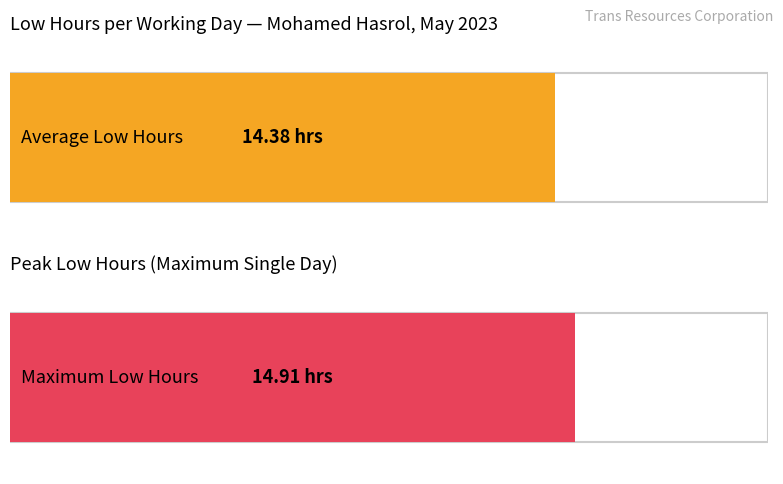

At which category does the chart reach its minimum across all series?

1